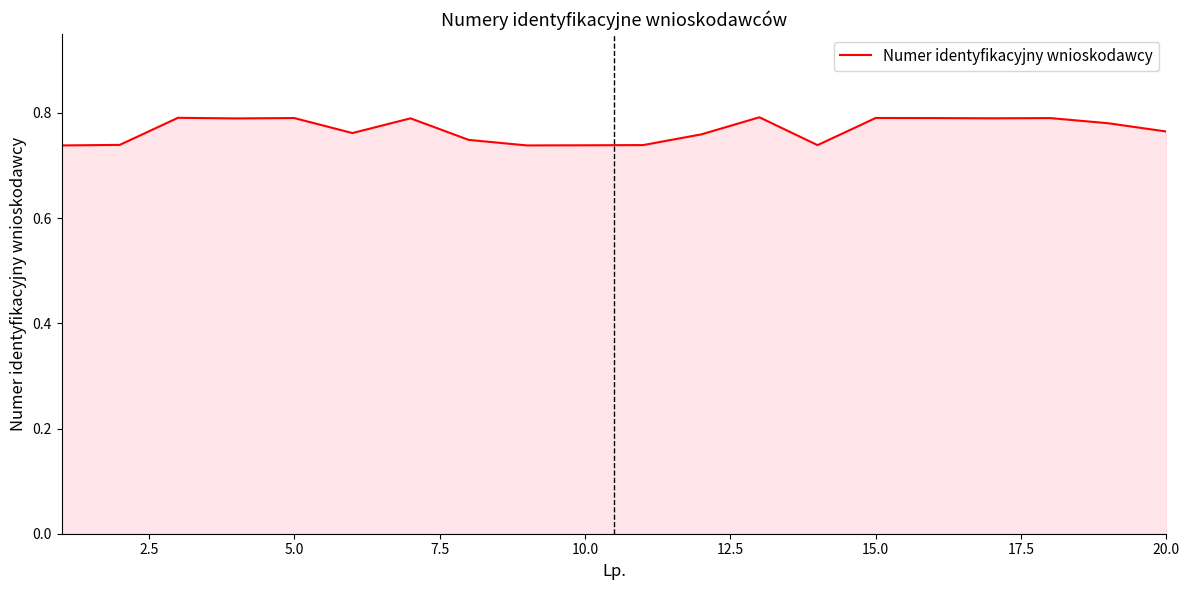

The chart shows a value of 0.2 at 20.0. True or false?

False